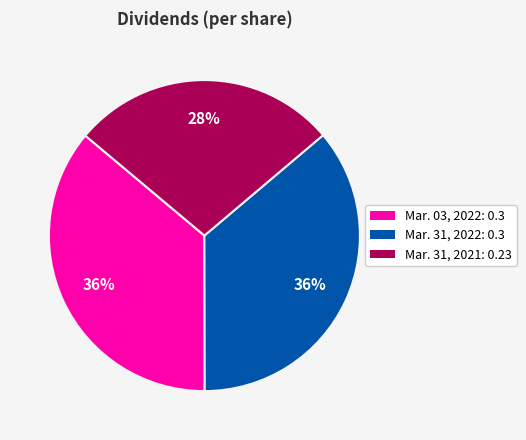

How many segments does this pie chart have?

3